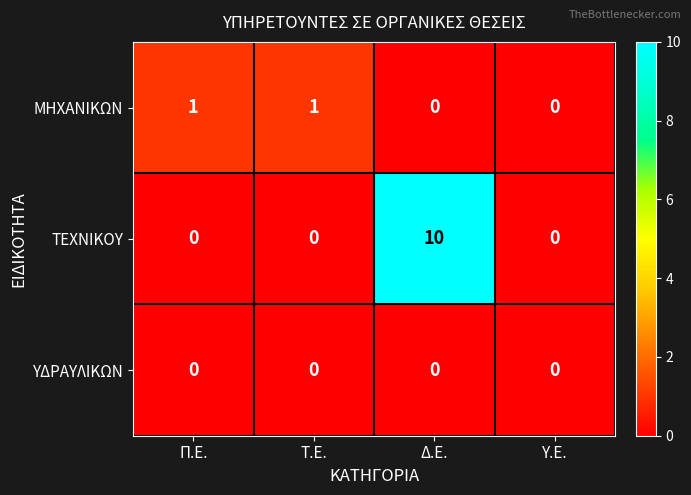

At which category is the sum across all series the highest?

Δ.Ε.